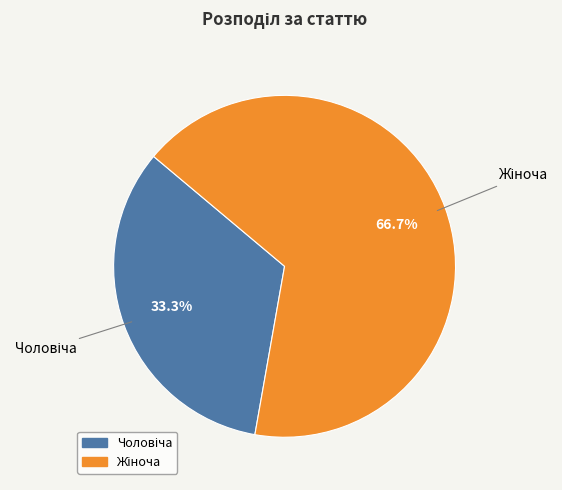

Does any single category account for the majority?

Yes